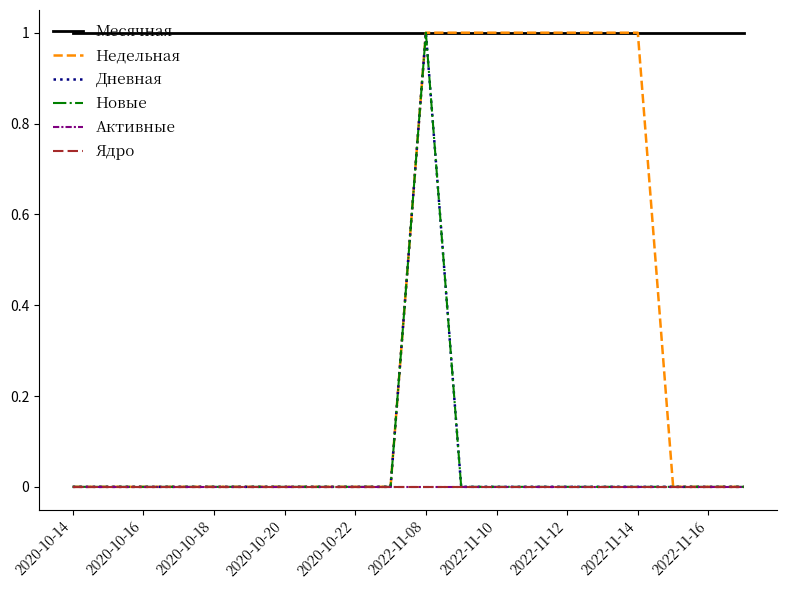

Is this an area chart (filled region under the line)?

No